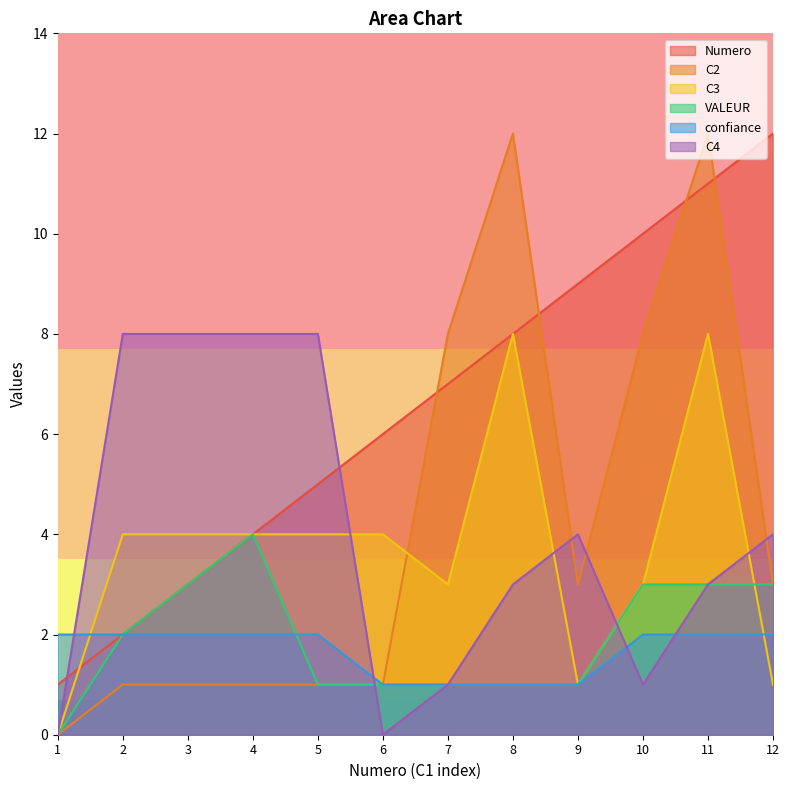

How many lines are shown in the chart?

6